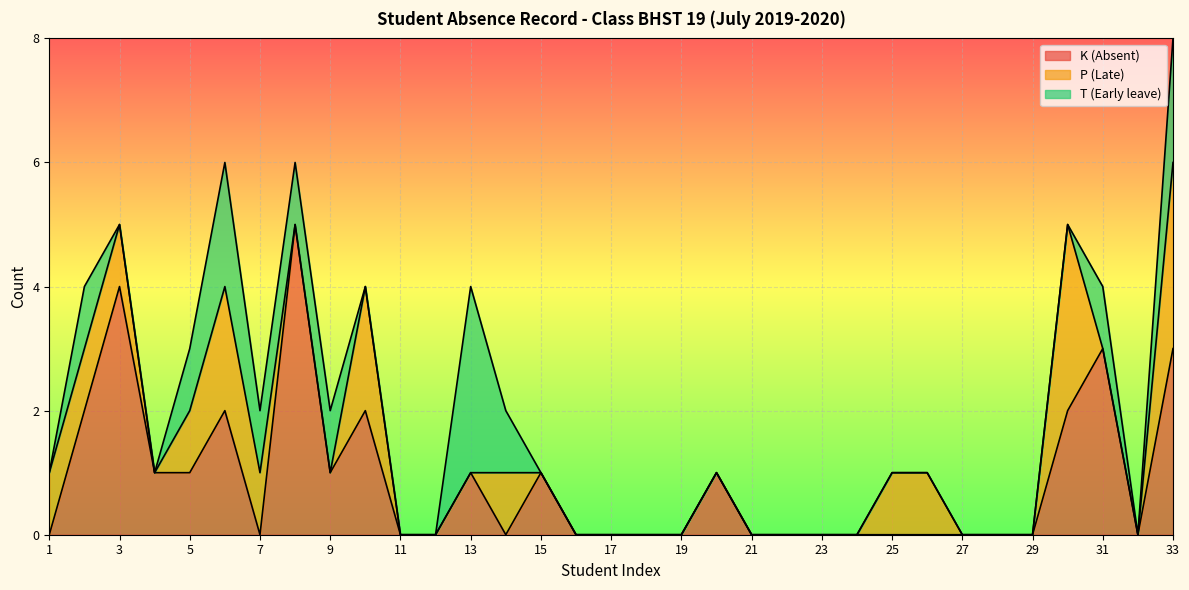

Which series has the largest total across all categories?

K (Absent)